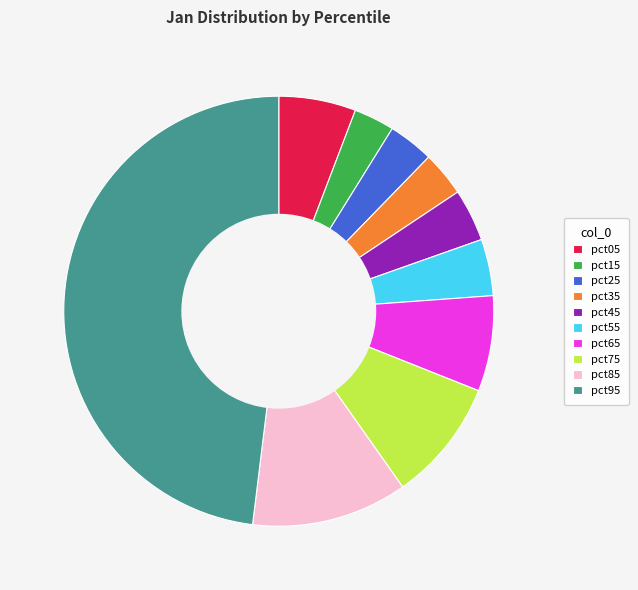

Which category has the biggest portion of the pie?

pct95